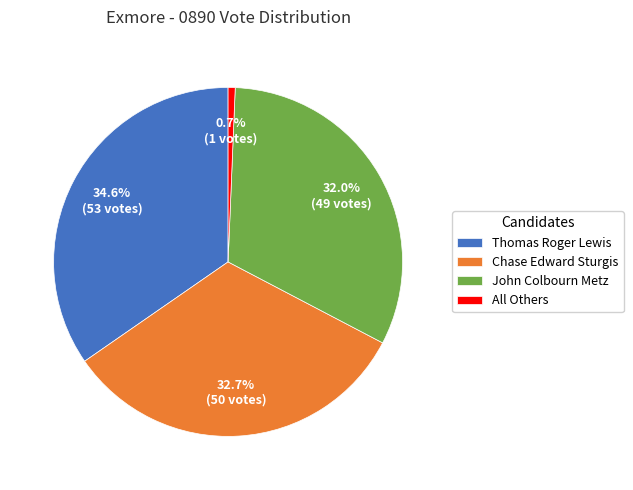

To the nearest percent, what is the average slice percentage?

25%